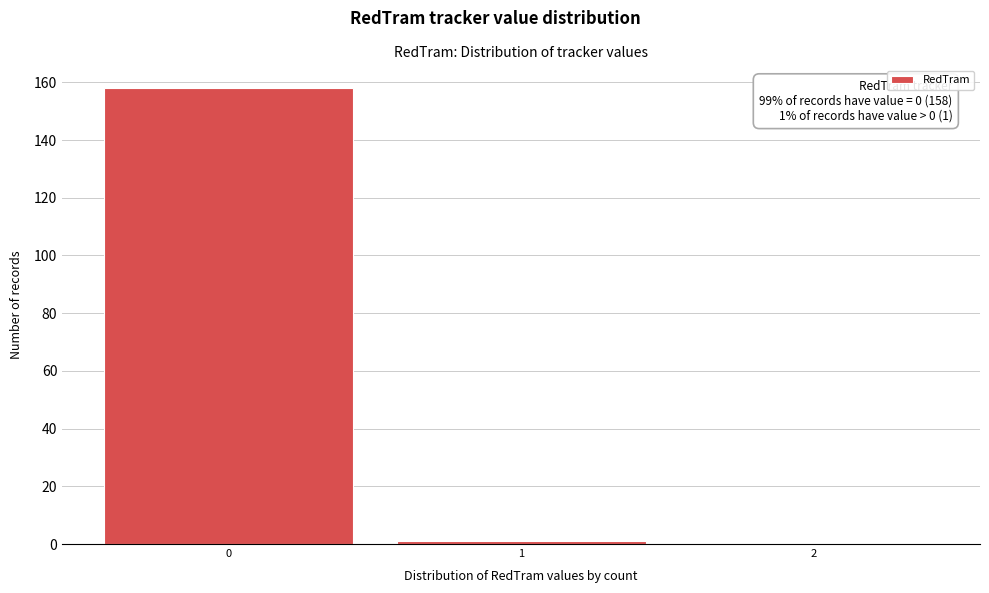

Reading right to left, list all the values displayed in this chart.

2=0	1=1	0=158